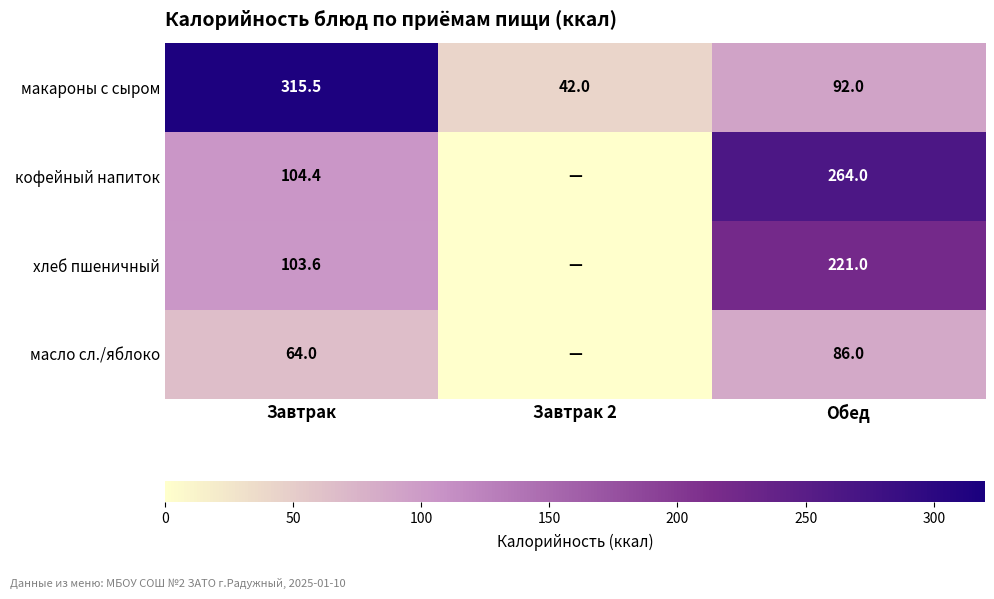

What is the difference between the highest and lowest values at Обед?

178.0